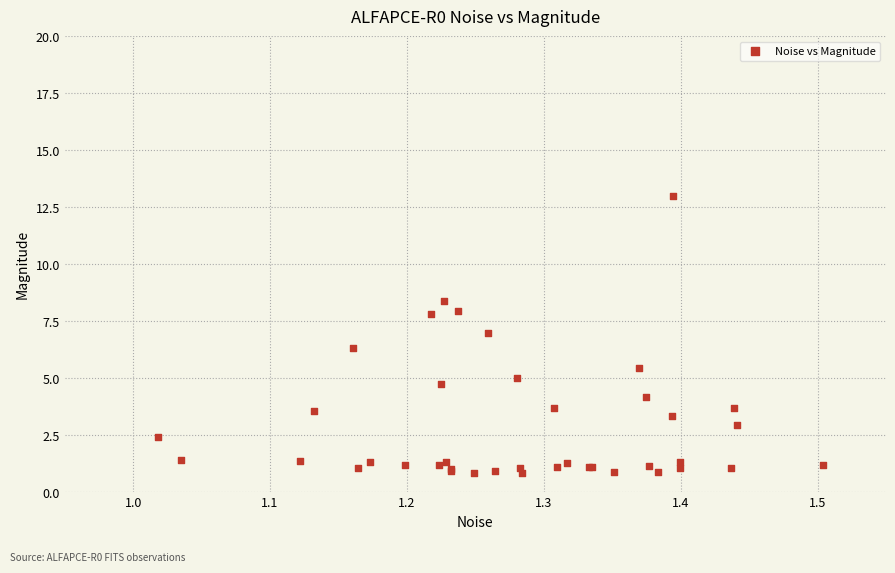

What Y value in the scatter plot is closest to 6?

6.3